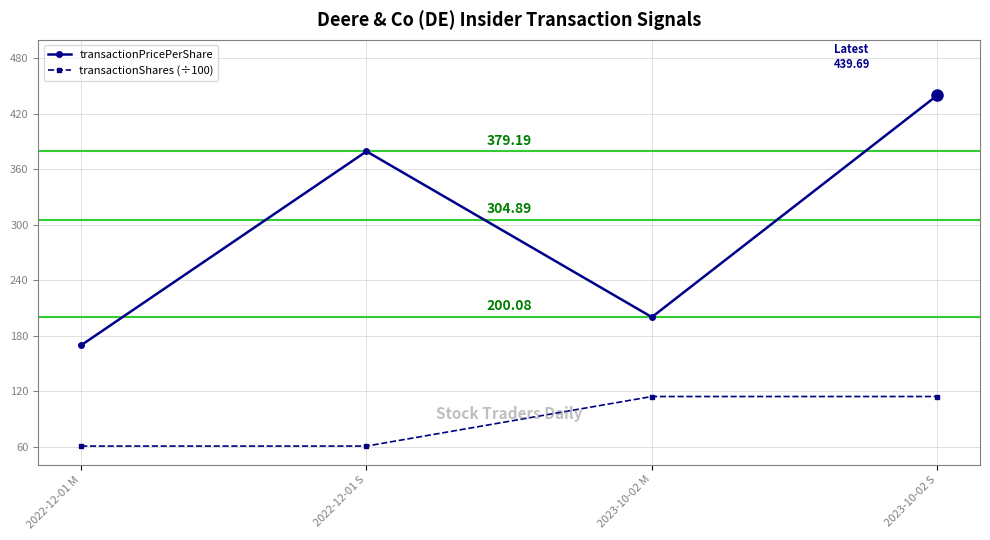

Which series has the widest spread of values?

transactionPricePerShare